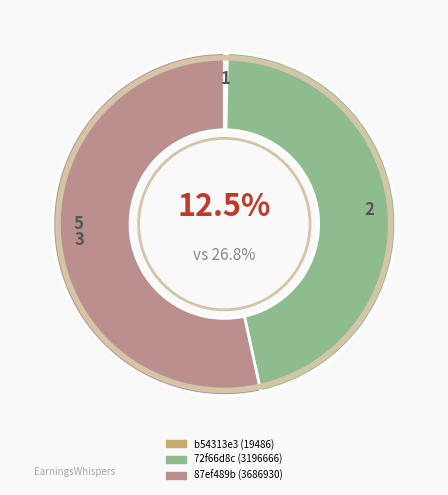

True or false: 87ef489b (3686930) accounts for 40% of the total.

False